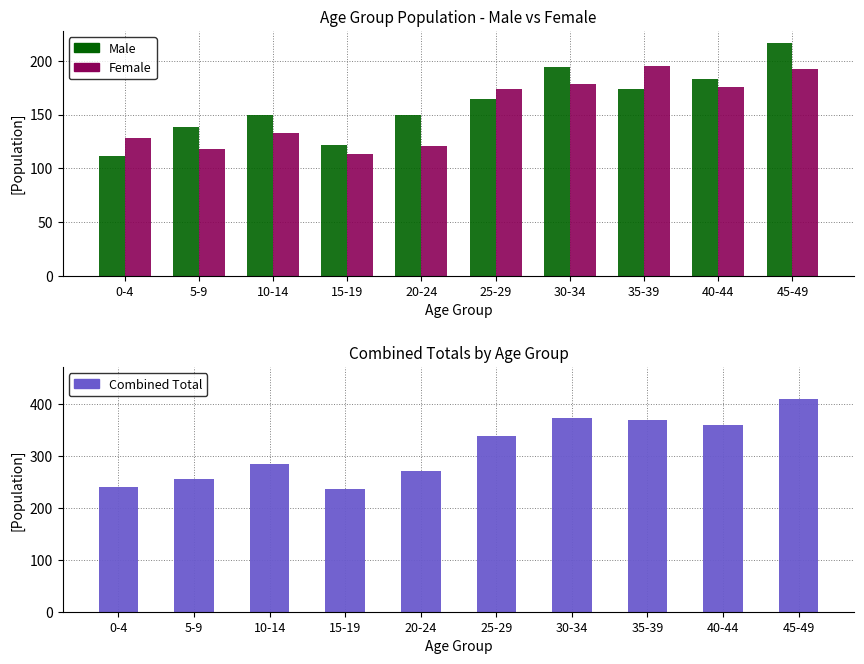

What is the approximate value of Combined Total at 35-39, to the nearest 10?

370